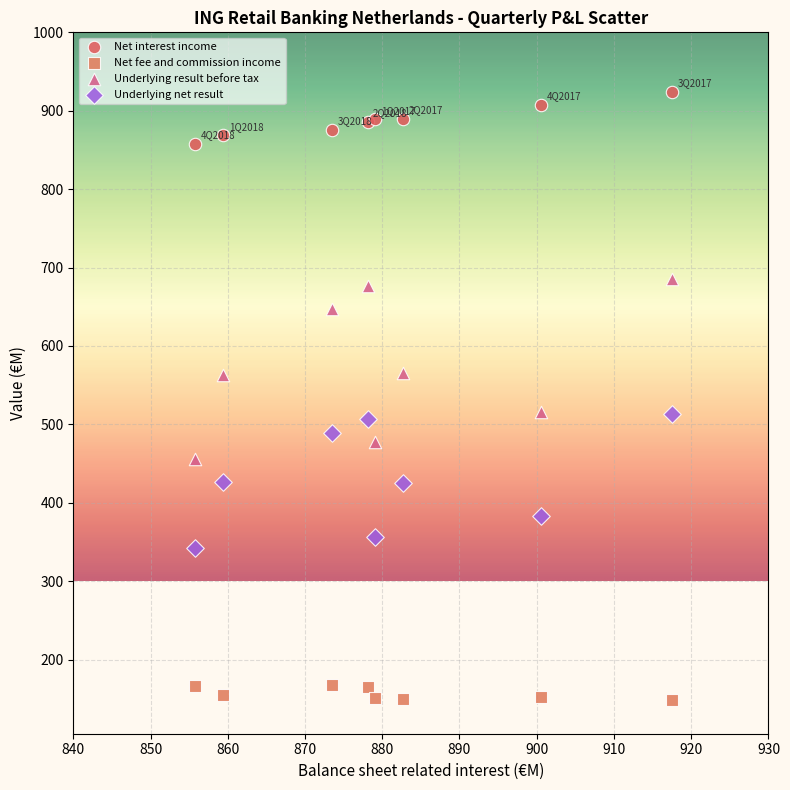

Which series has the largest Y range (max minus min)?

Underlying result before tax